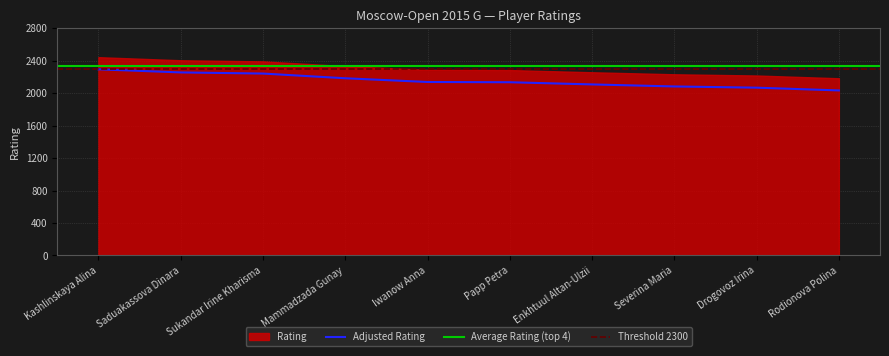

Between Enkhtuul Altan-Ulzii and Saduakassova Dinara, which is larger?

Saduakassova Dinara